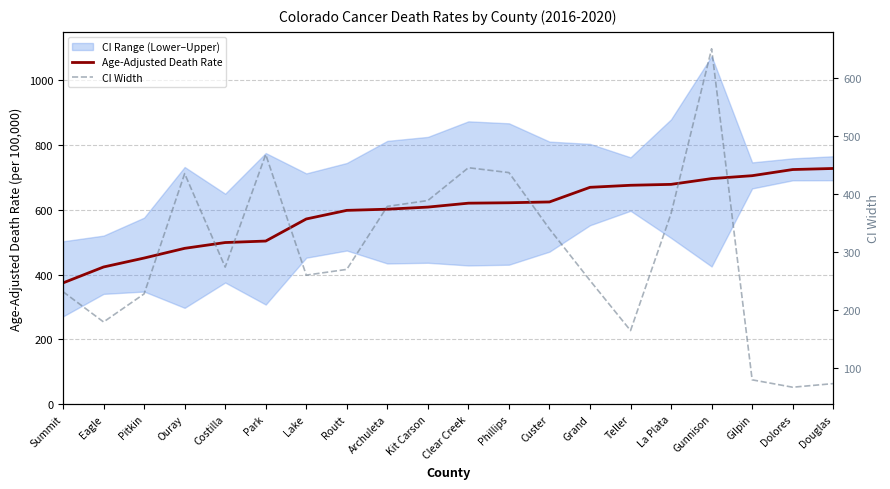

What is the value of the CI Width point at the 18th from the left?

80.5